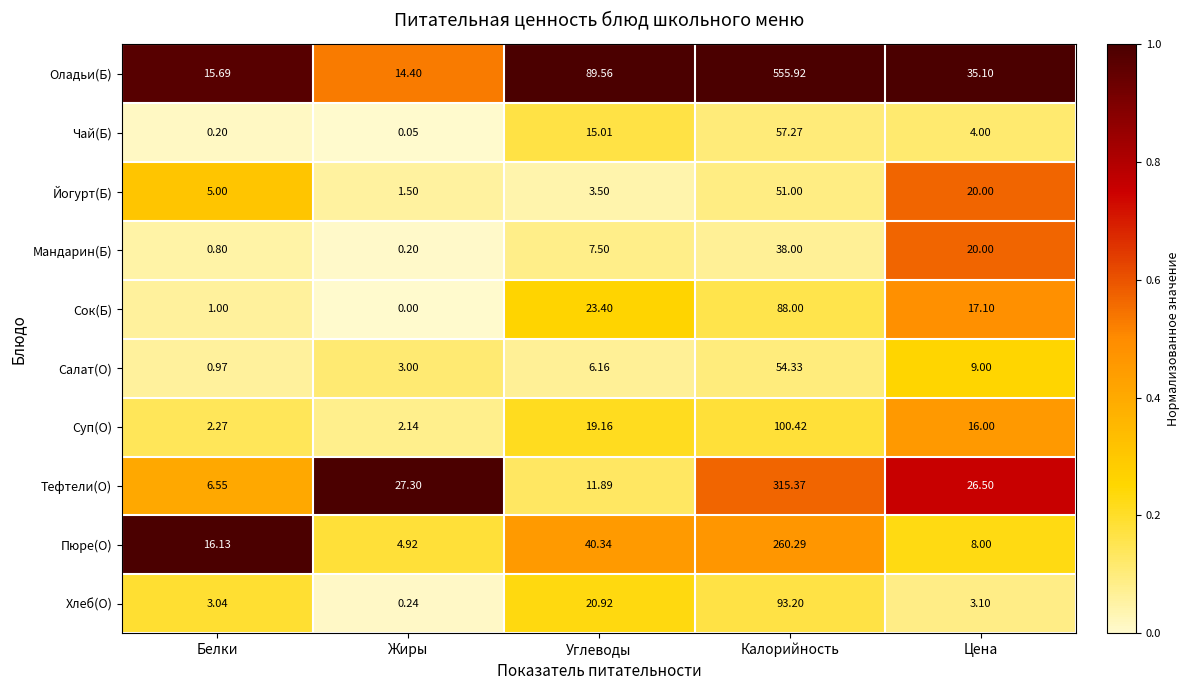

At which label does Суп(О) reach its minimum?

Жиры